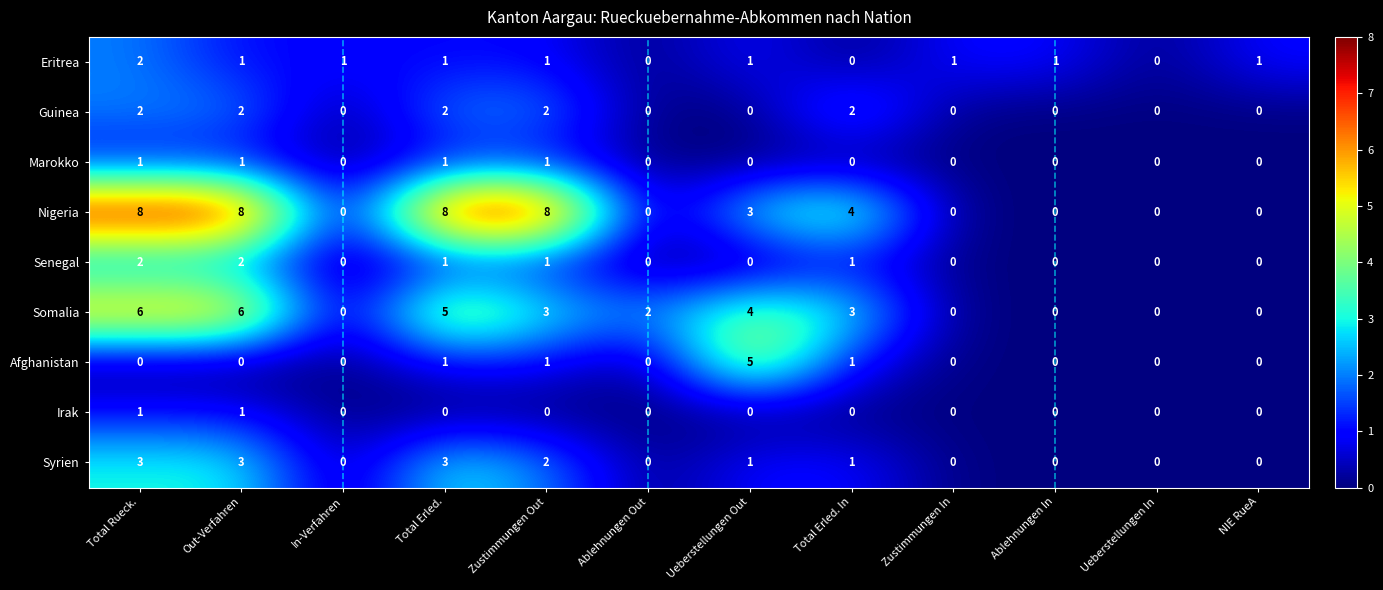

True or false: Marokko has a value of 0 at NIE RueA.

True